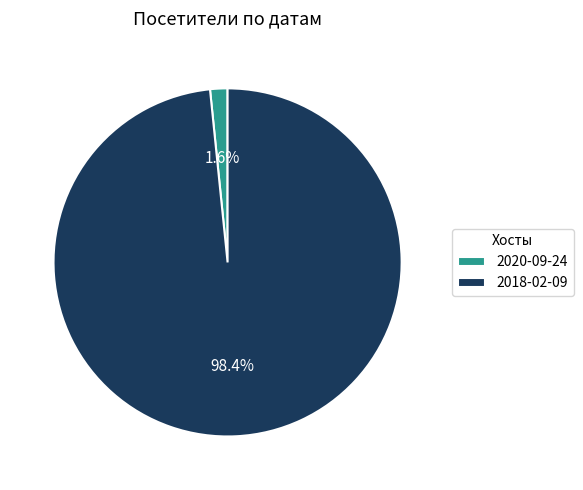

To the nearest percent, what percentage of the pie is 2020-09-24?

2%